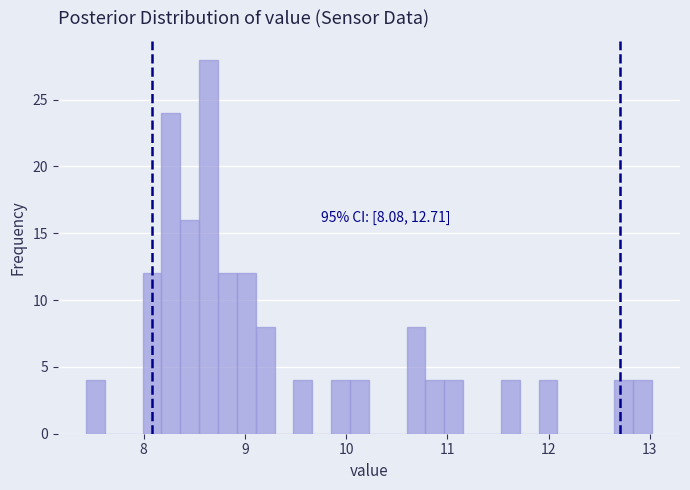

Read against the x-axis, roughly where is the centre of the tallest bar?

8.6